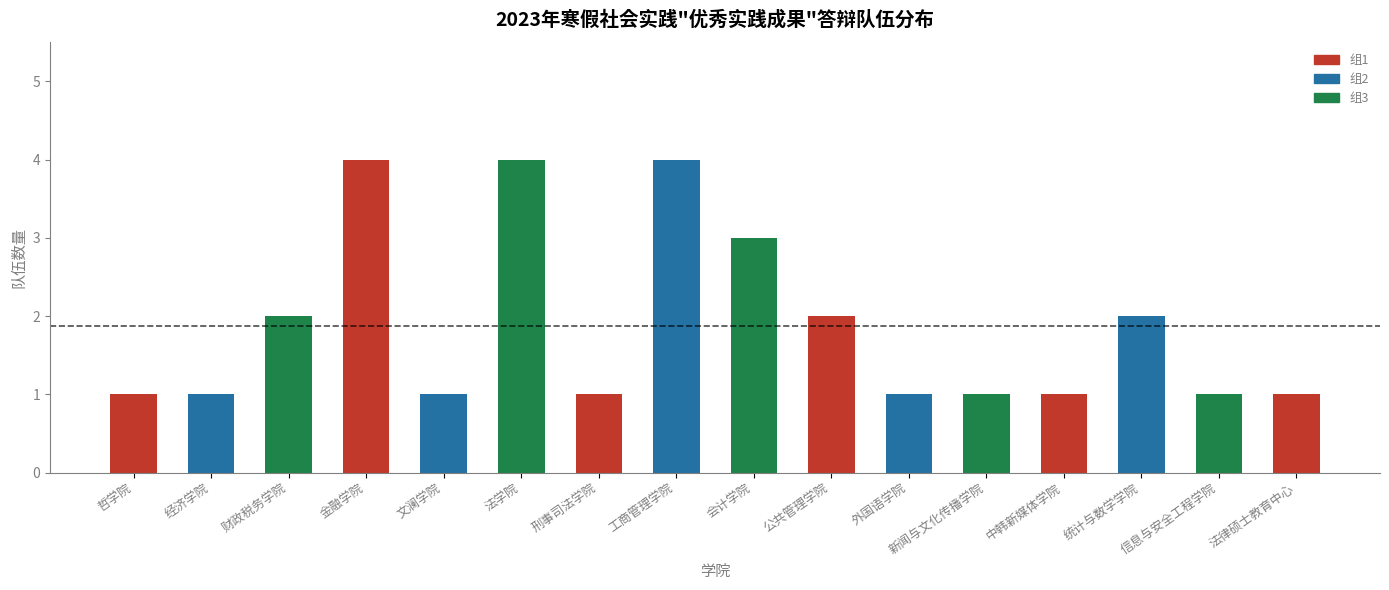

What is the maximum value shown in the chart?

4